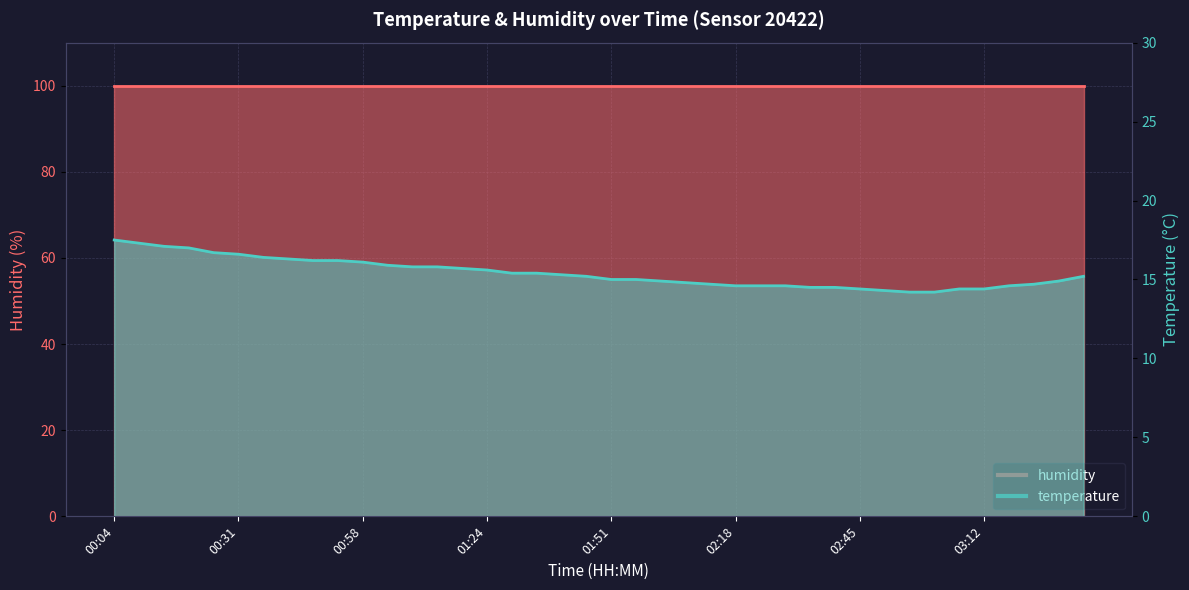

The value at 01:14 is 15.8. True or false?

True